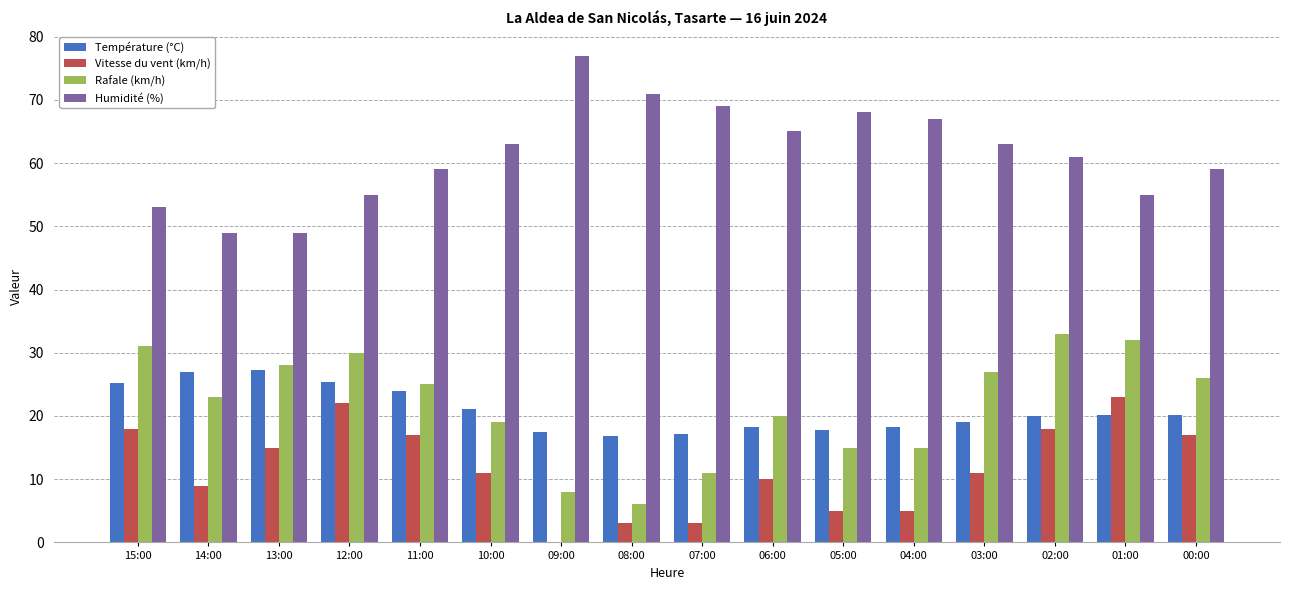

Which label corresponds to the largest value in the chart?

09:00